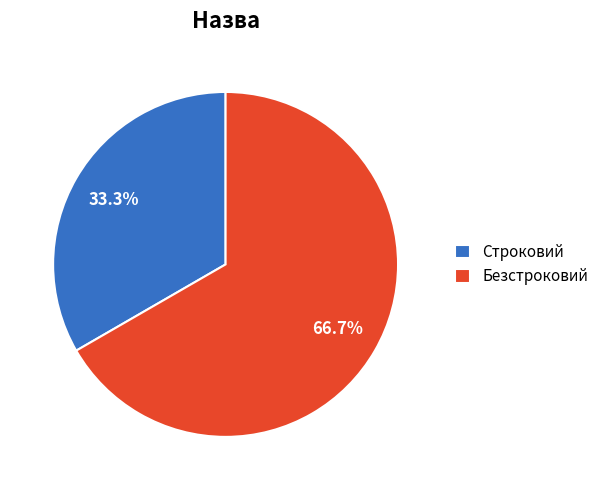

Count the number of slices in the pie.

2